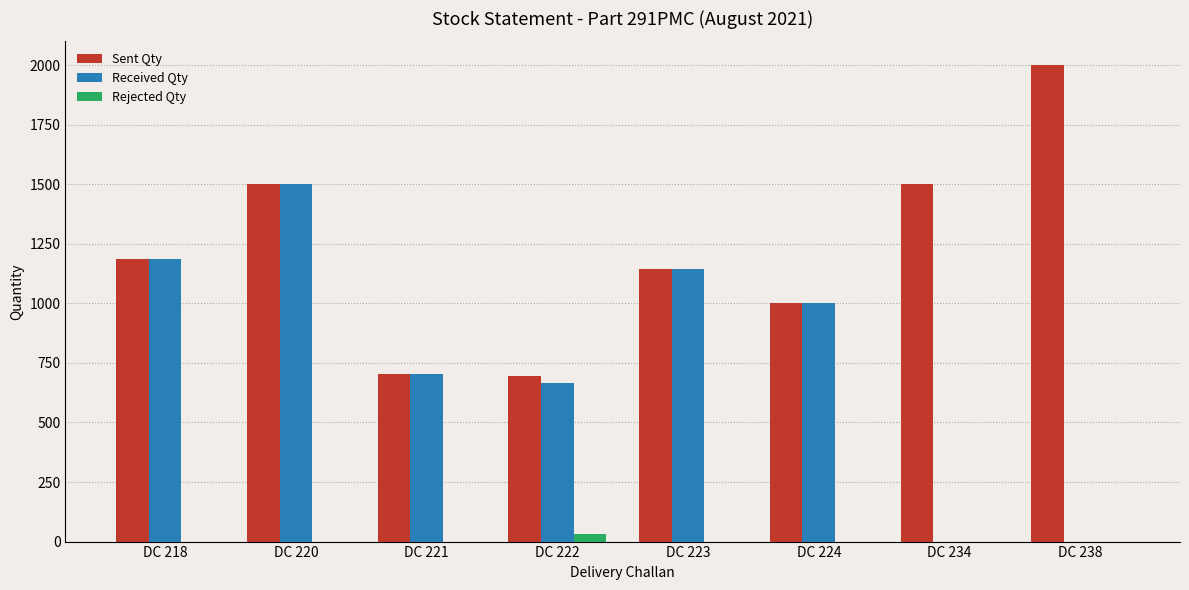

The Sent Qty series shows 1143 at DC 223. True or false?

True